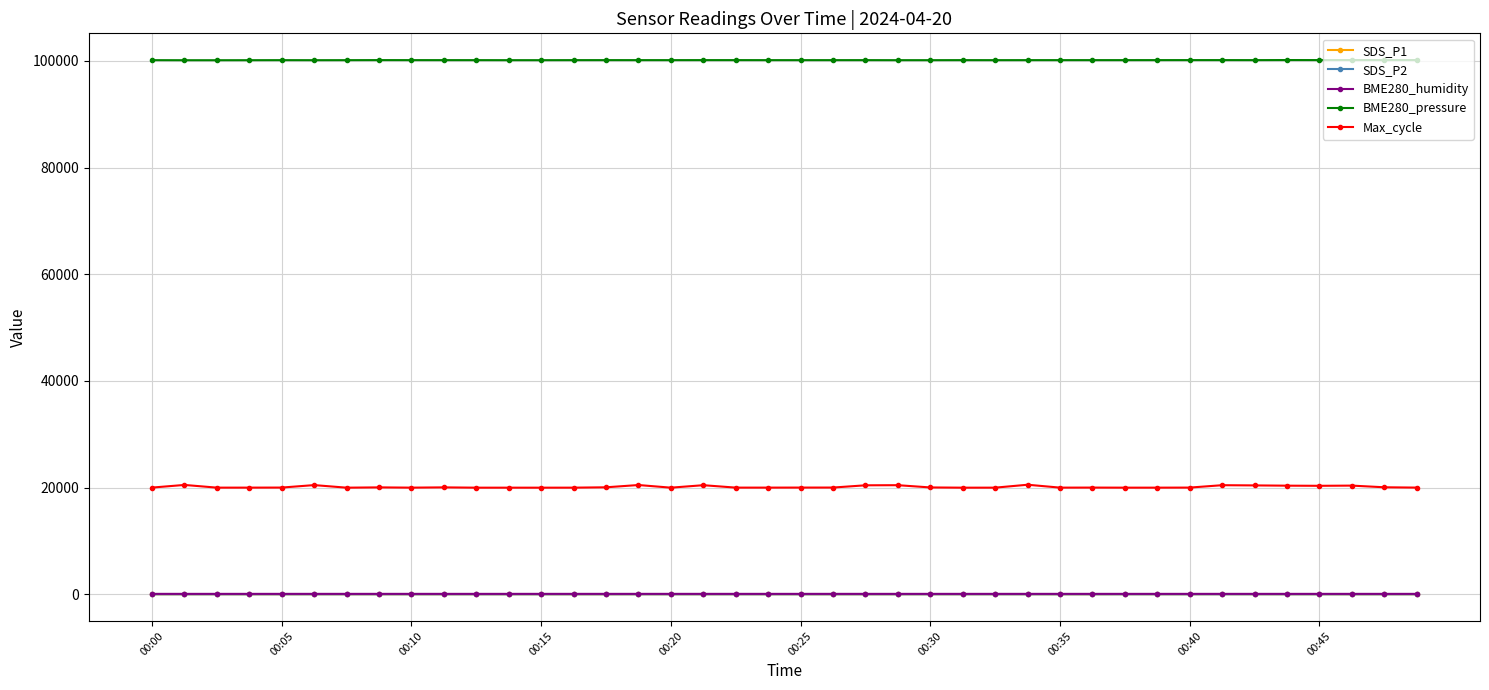

Which series has the largest range (max minus min)?

Max_cycle